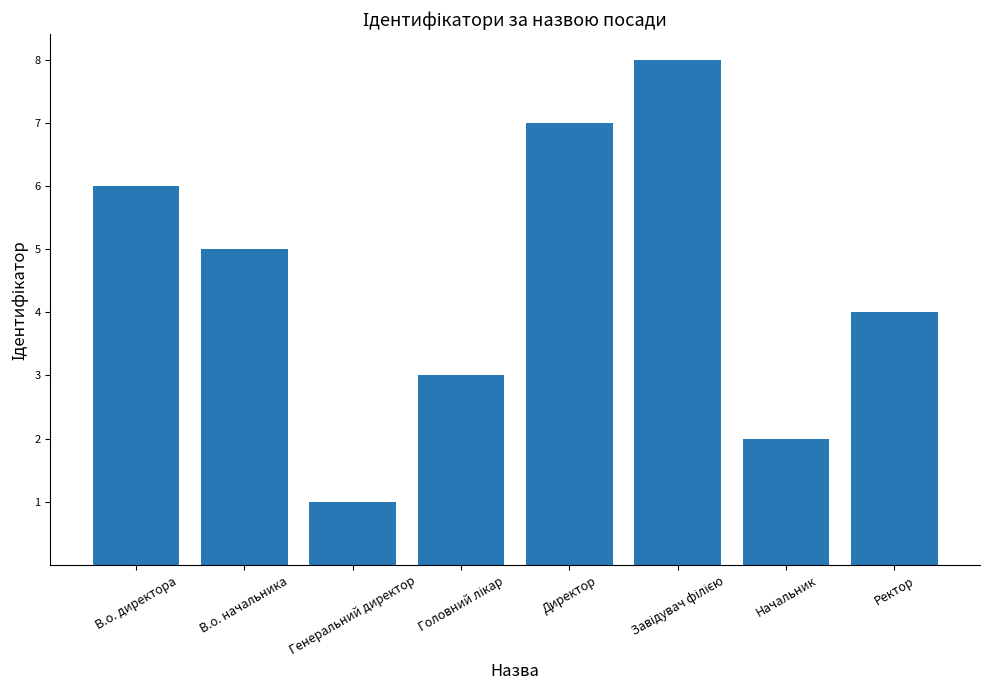

Which label corresponds to the smallest value in the chart?

Генеральний директор